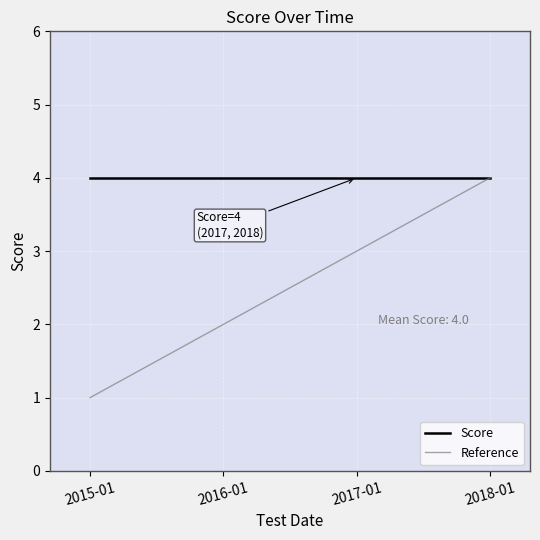

True or false: Reference has a value of 2 at 2015-01.

False